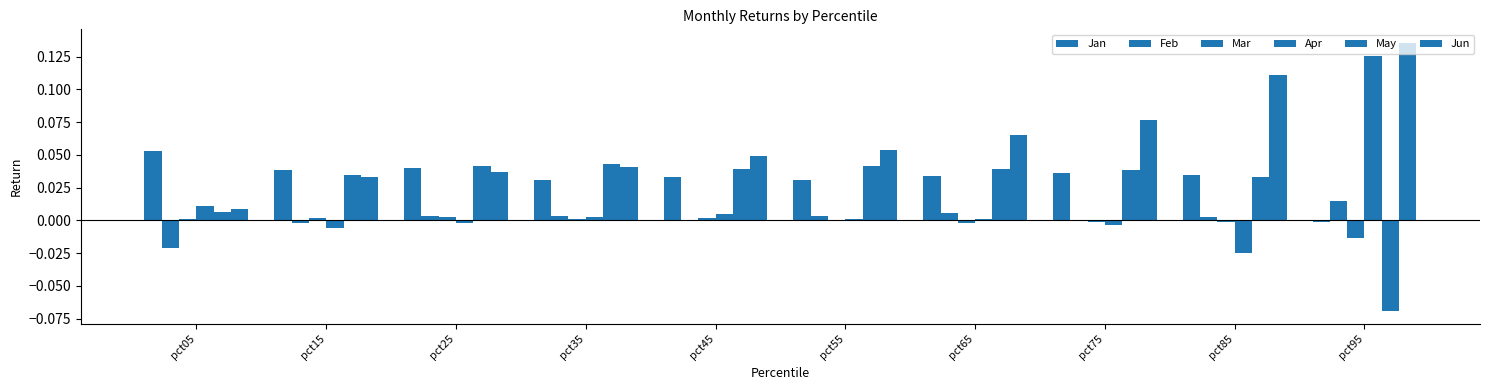

Are the bars grouped side by side (vs. stacked)?

Yes